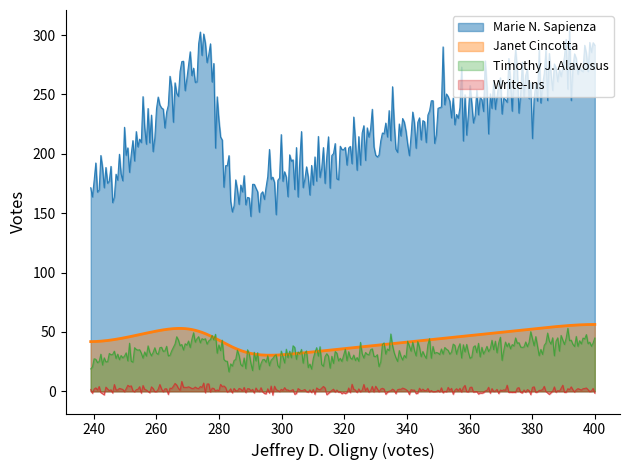

Which series has the widest spread of values?

Marie N. Sapienza